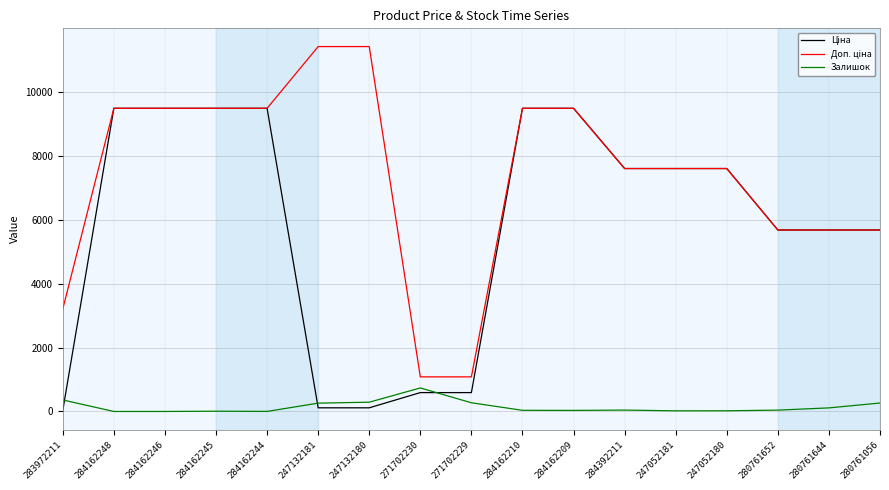

True or false: Залишок has a value of 36.0 at 284162210.

True